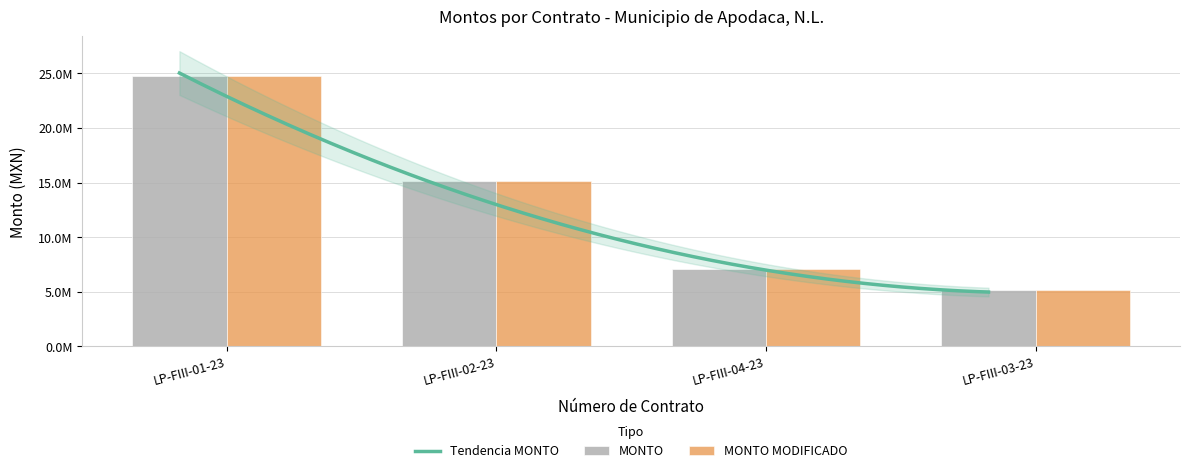

Which label corresponds to the largest value in the chart?

LP-FIII-01-23